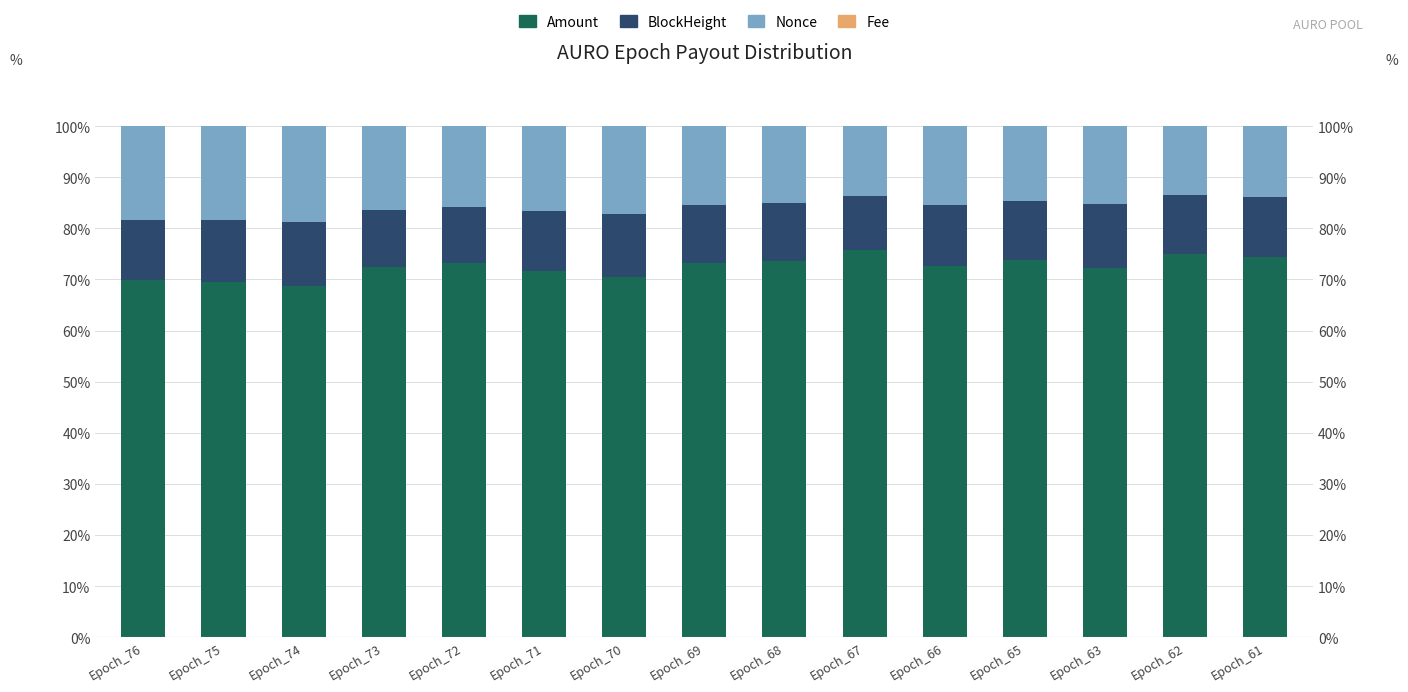

Reading right to left, what are all the values shown in this chart?

Amount: Epoch_61=74.4	Epoch_62=75.1	Epoch_63=72.3	Epoch_65=73.8	Epoch_66=72.6	Epoch_67=75.8	Epoch_68=73.6	Epoch_69=73.2	Epoch_70=70.4	Epoch_71=71.6	Epoch_72=73.2	Epoch_73=72.4	Epoch_74=68.7	Epoch_75=69.5	Epoch_76=69.8
BlockHeight: Epoch_61=11.8	Epoch_62=11.4	Epoch_63=12.5	Epoch_65=11.6	Epoch_66=12.0	Epoch_67=10.5	Epoch_68=11.3	Epoch_69=11.4	Epoch_70=12.5	Epoch_71=11.8	Epoch_72=11.0	Epoch_73=11.2	Epoch_74=12.6	Epoch_75=12.0	Epoch_76=11.8
Nonce: Epoch_61=13.8	Epoch_62=13.5	Epoch_63=15.2	Epoch_65=14.6	Epoch_66=15.3	Epoch_67=13.6	Epoch_68=15.0	Epoch_69=15.4	Epoch_70=17.1	Epoch_71=16.5	Epoch_72=15.7	Epoch_73=16.4	Epoch_74=18.8	Epoch_75=18.4	Epoch_76=18.4
Fee: Epoch_61=0.0	Epoch_62=0.0	Epoch_63=0.0	Epoch_65=0.0	Epoch_66=0.0	Epoch_67=0.0	Epoch_68=0.0	Epoch_69=0.0	Epoch_70=0.0	Epoch_71=0.0	Epoch_72=0.0	Epoch_73=0.0	Epoch_74=0.0	Epoch_75=0.0	Epoch_76=0.0